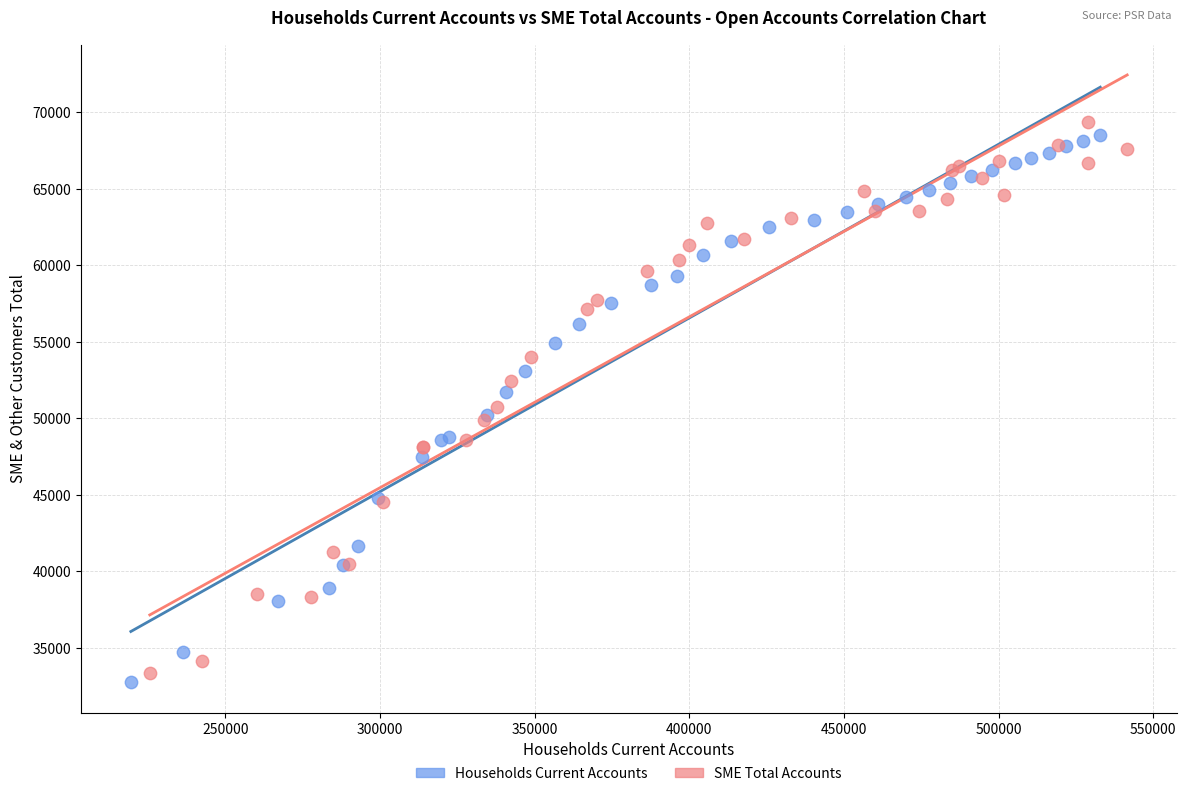

What are all the series names shown in the legend?

Households Current Accounts, SME Total Accounts